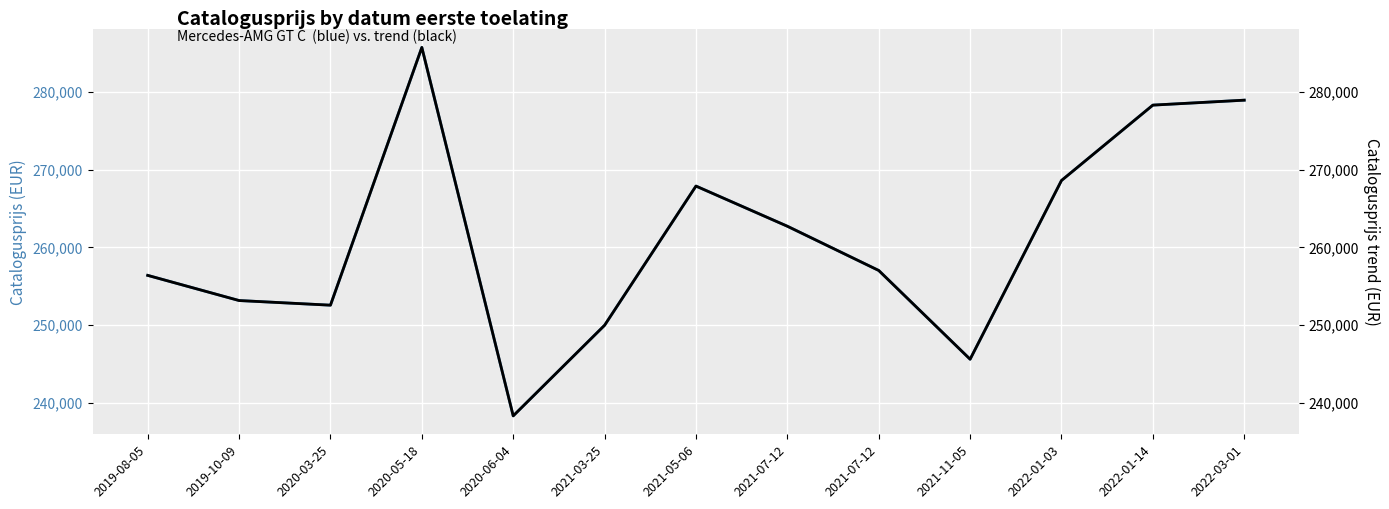

Between 2019-08-05 and 2020-06-04, which series saw the biggest shift?

catalogusprijs